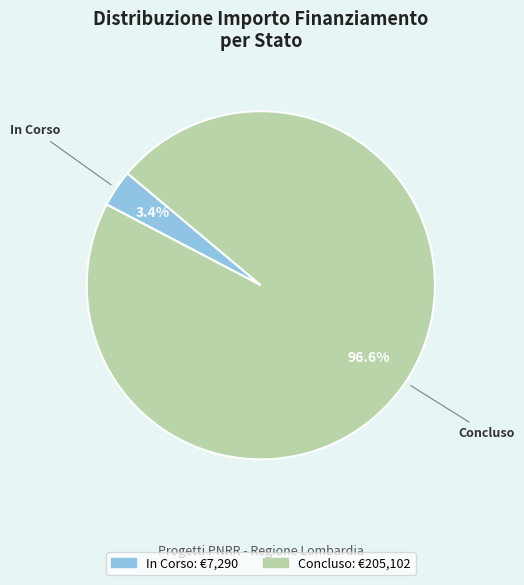

How many segments does this pie chart have?

2